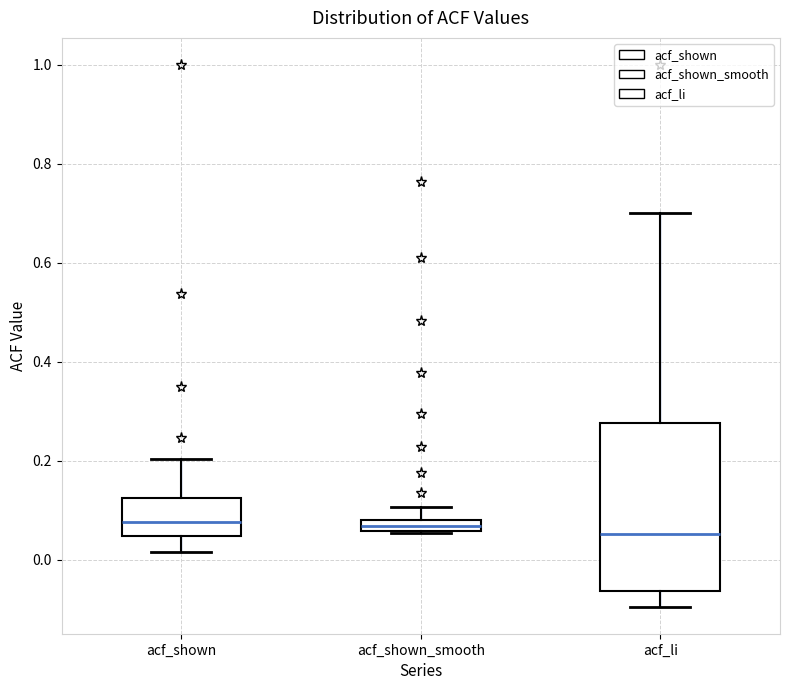

Which box is the tallest, from its lower edge to its upper edge?

acf_li